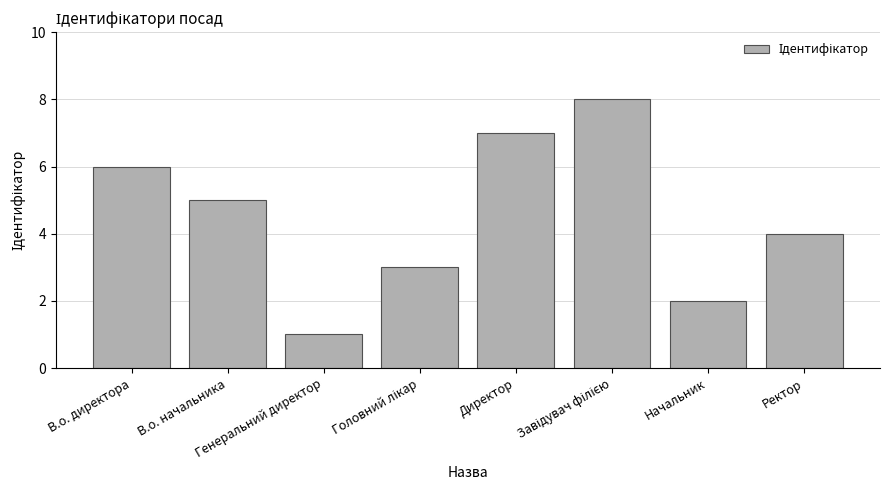

Where does the data first go above 5?

В.о. директора